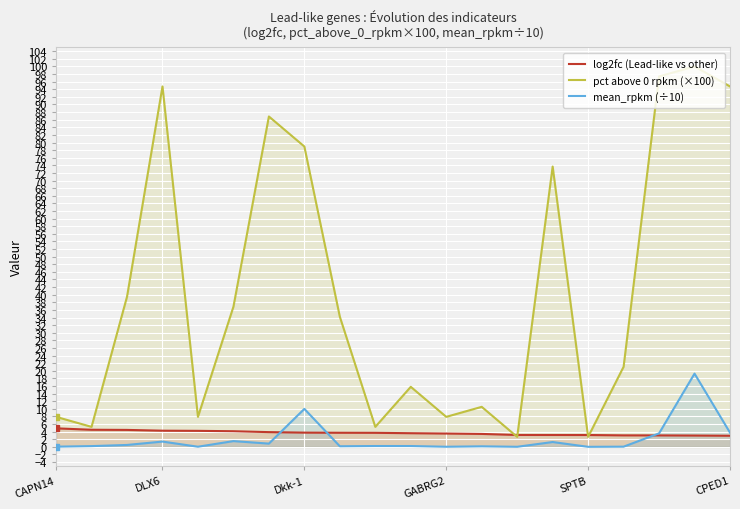

True or false: pct above 0 rpkm (×100) and mean_rpkm (÷10) intersect in this chart.

False